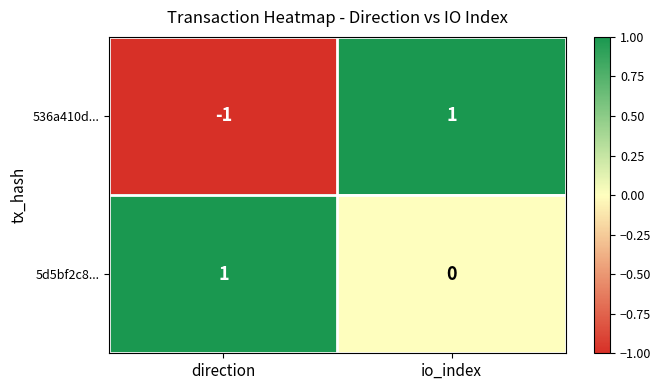

At io_index, list the series in order from largest to smallest.

536a410d..., 5d5bf2c8...